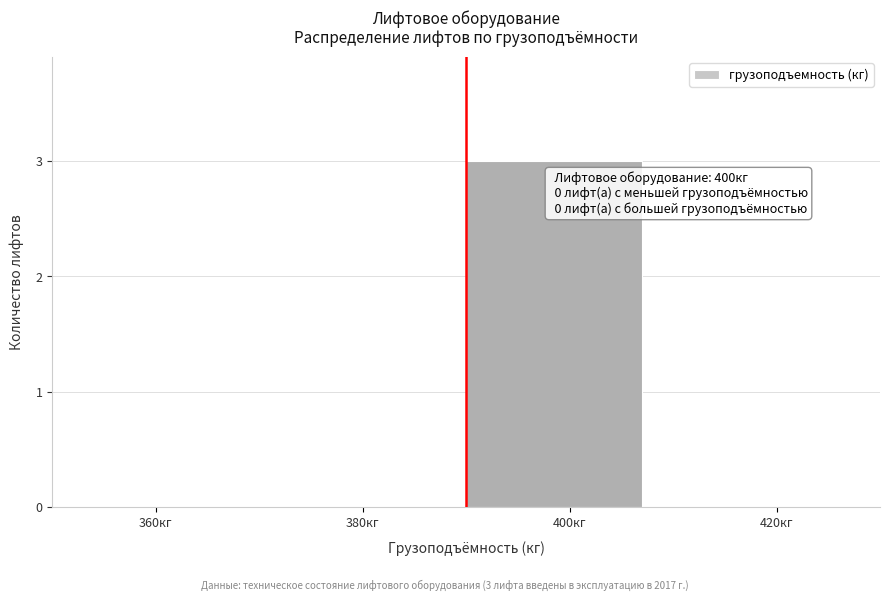

Reading left to right, transcribe all the data shown in this chart.

360кг=0	380кг=0	400кг=3	420кг=0